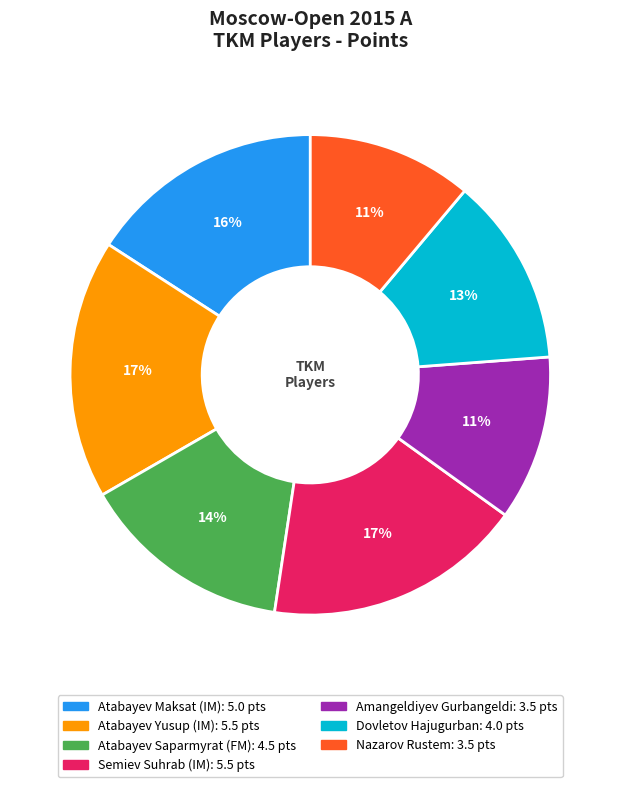

Count the number of slices in the pie.

7